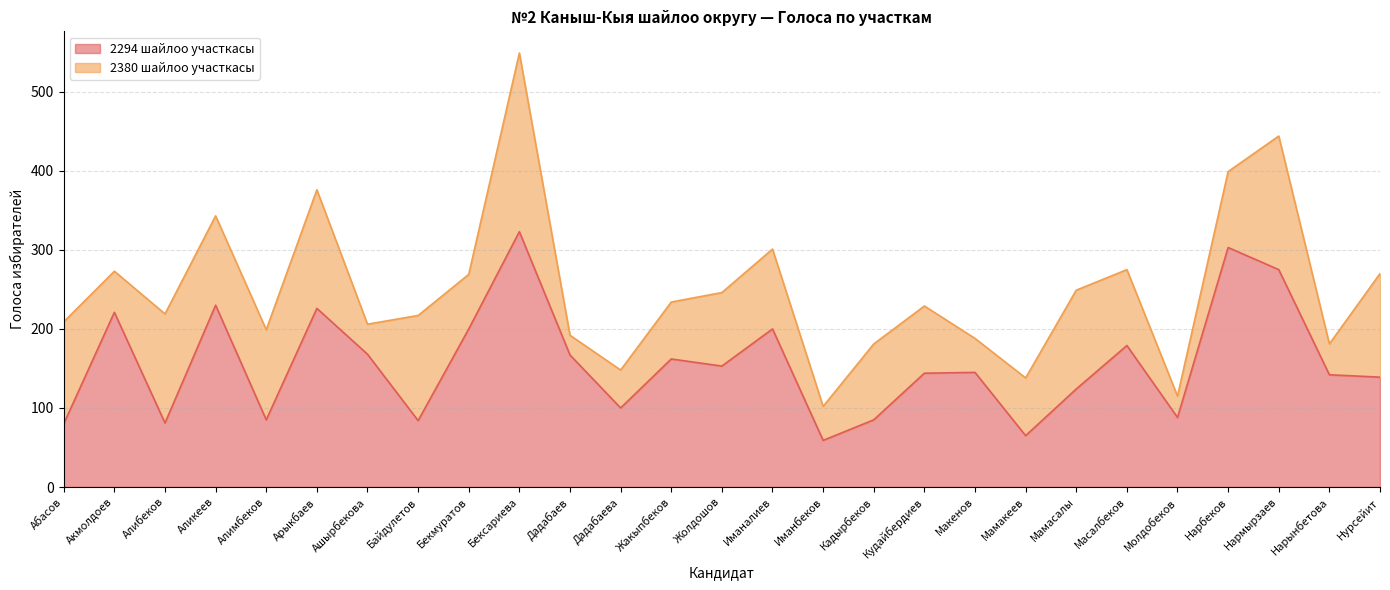

At which category is the sum across all series the highest?

Бексариева